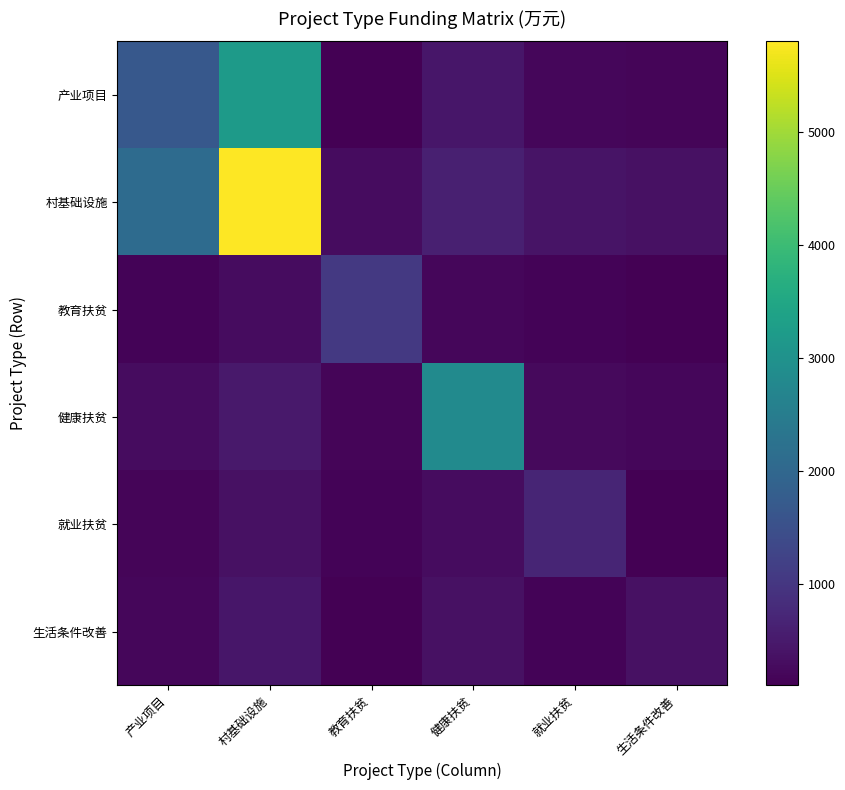

List the series in order of their peak value, lowest first.

生活条件改善, 就业扶贫, 教育扶贫, 健康扶贫, 产业项目, 村基础设施